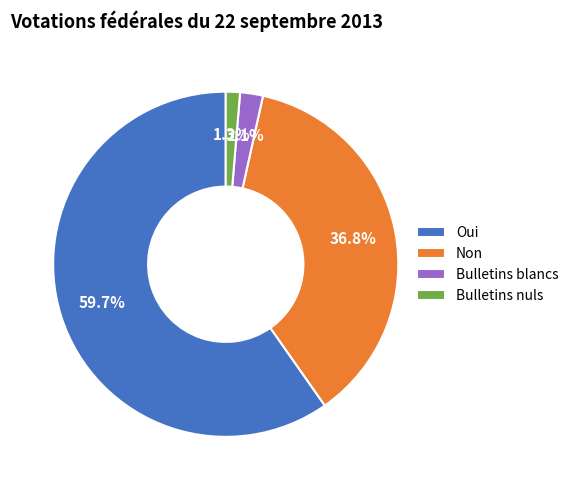

Which category accounts for the majority?

Oui